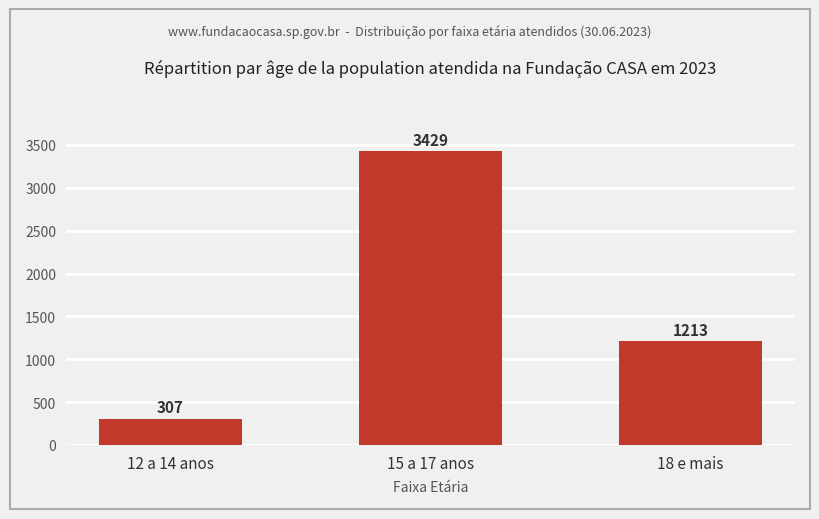

Which has a higher value, 12 a 14 anos or 15 a 17 anos?

15 a 17 anos